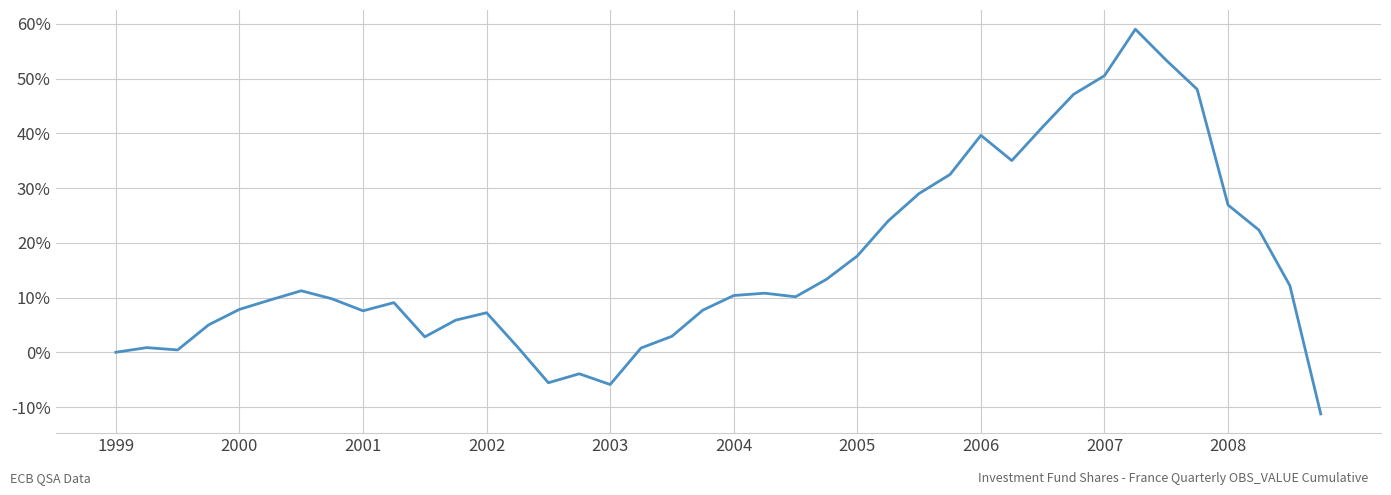

What is the greatest value displayed?

59.0